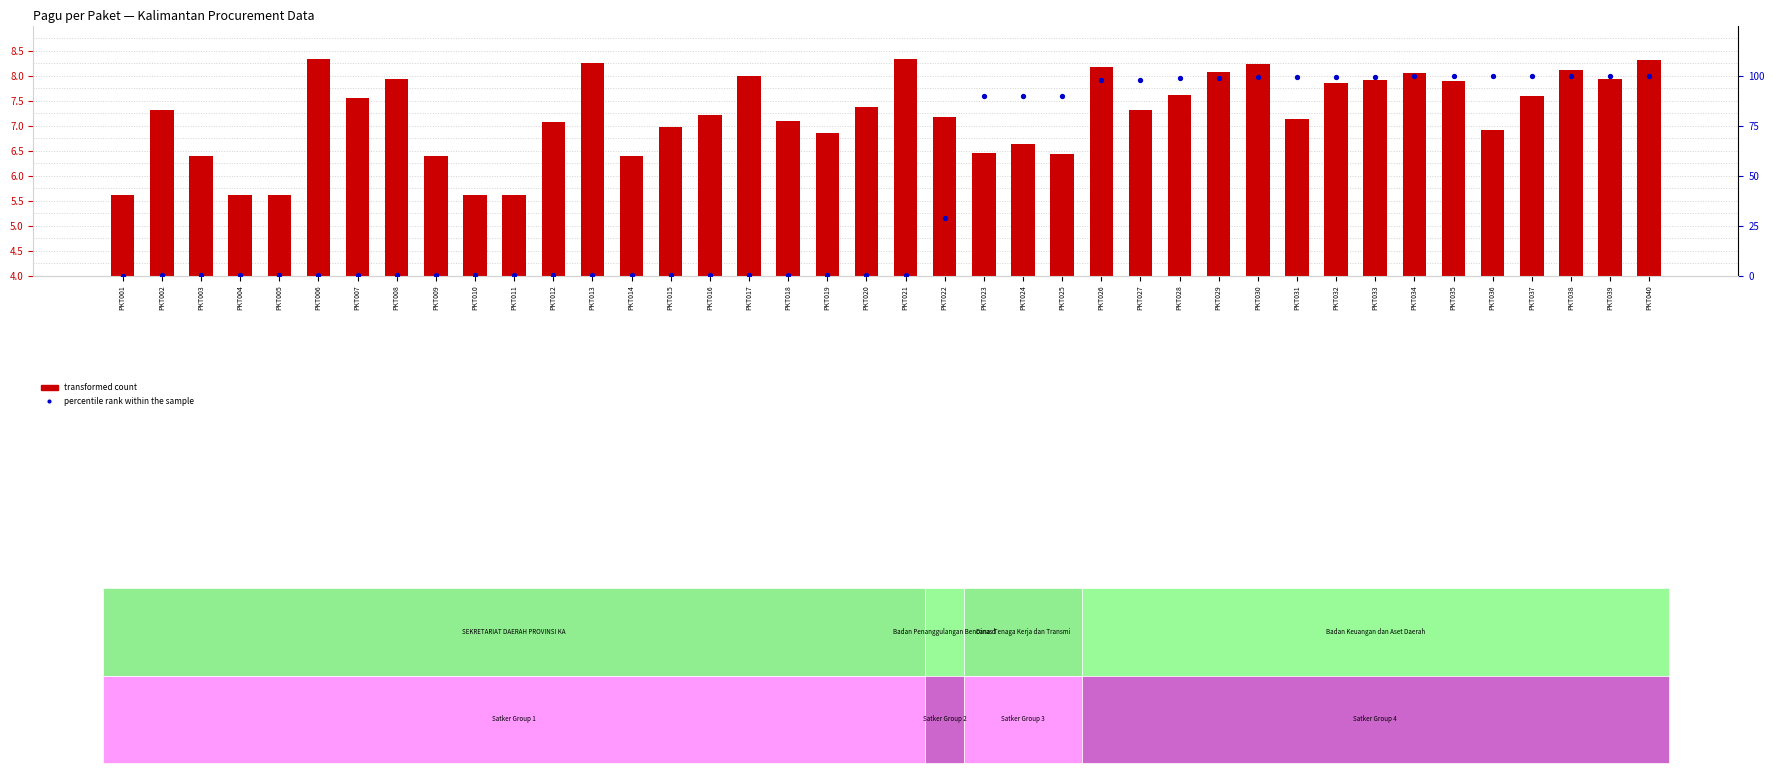

What is the total value across all series at PKT037?

107.4